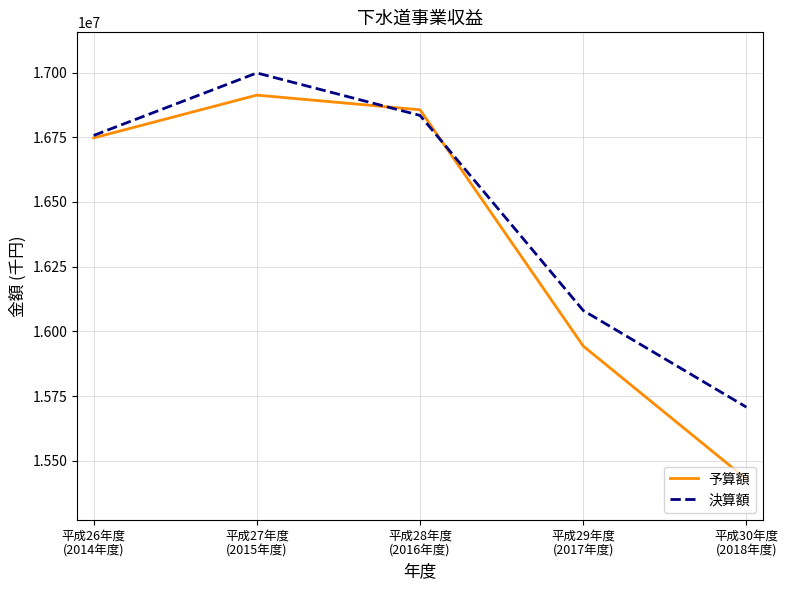

Rank the series at 平成27年度
(2015年度) from highest to lowest value.

決算額, 予算額